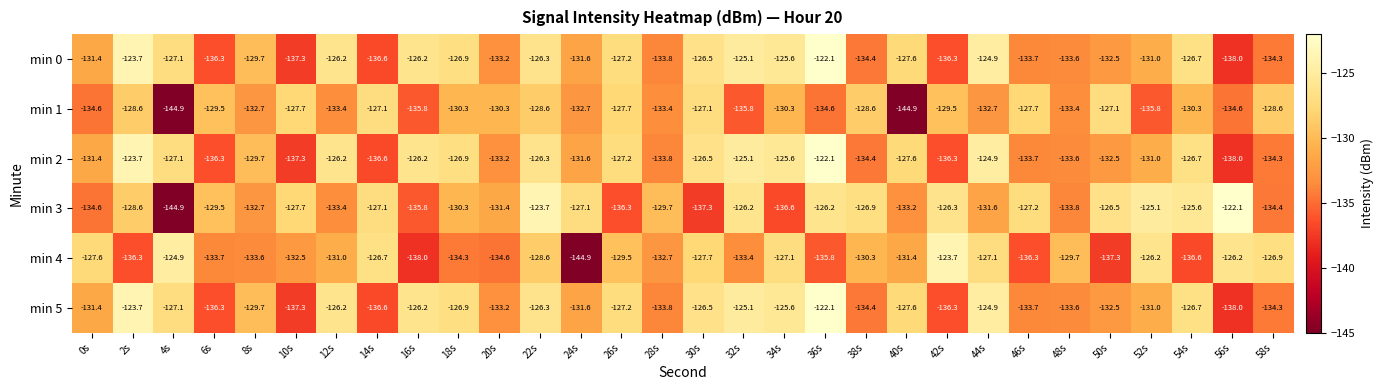

The value of min 5 at 58s is -134.3. True or false?

True